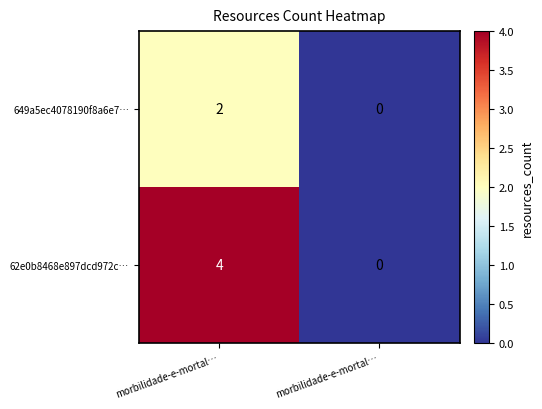

How many categories are shown in the chart?

2